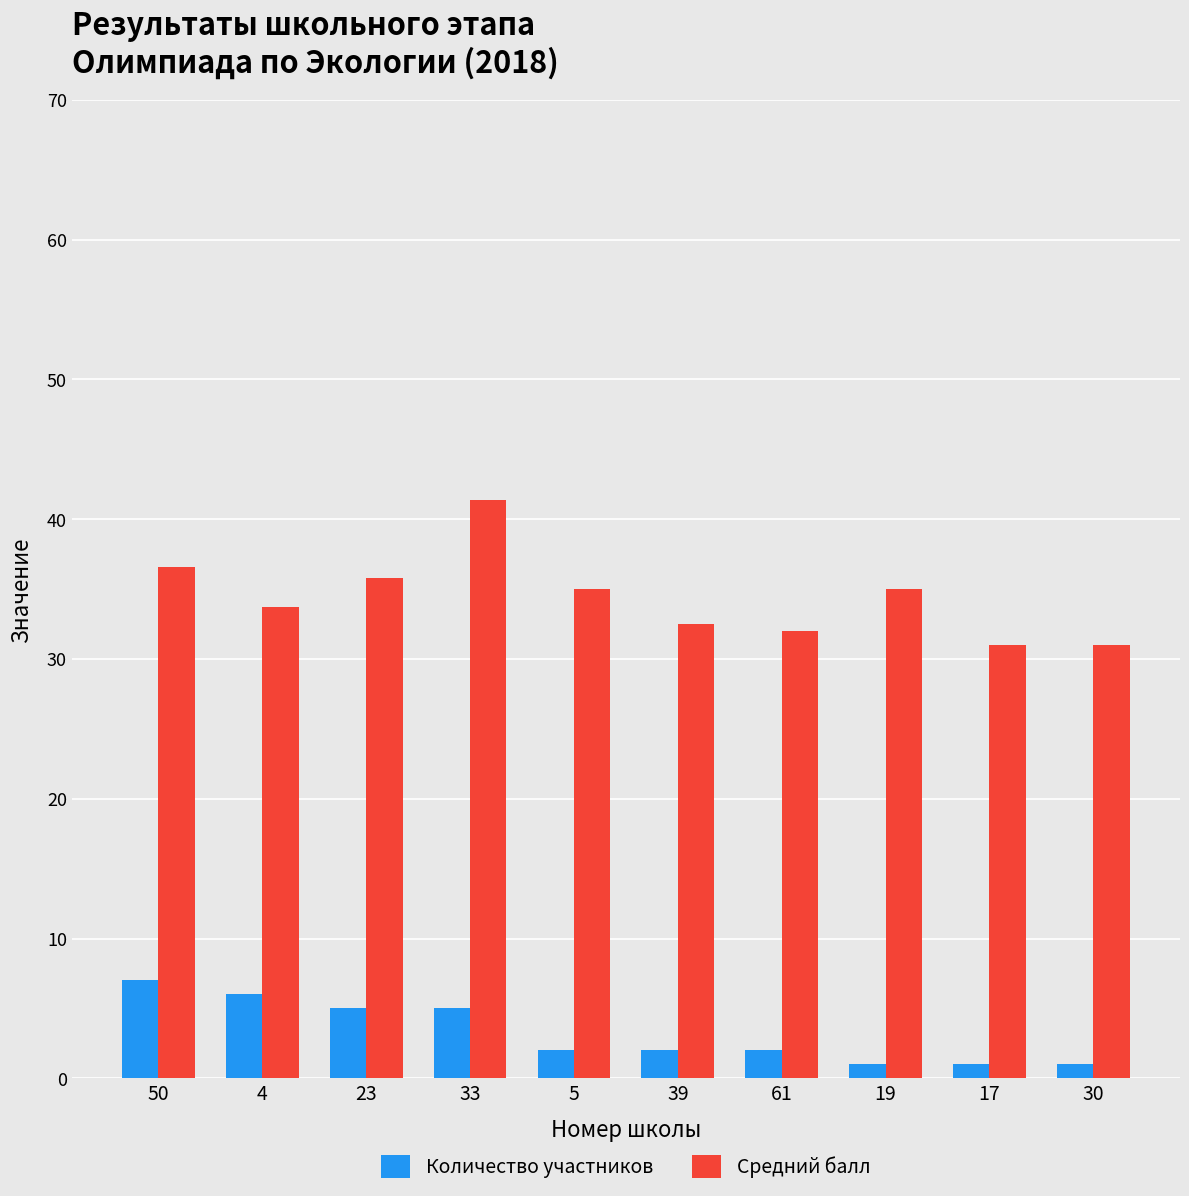

What is the difference between the Количество участников values at 33 and 30?

4.0